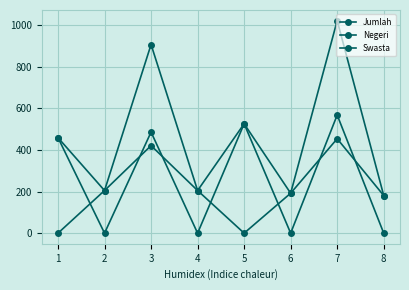

Is this an area chart (filled region under the line)?

No